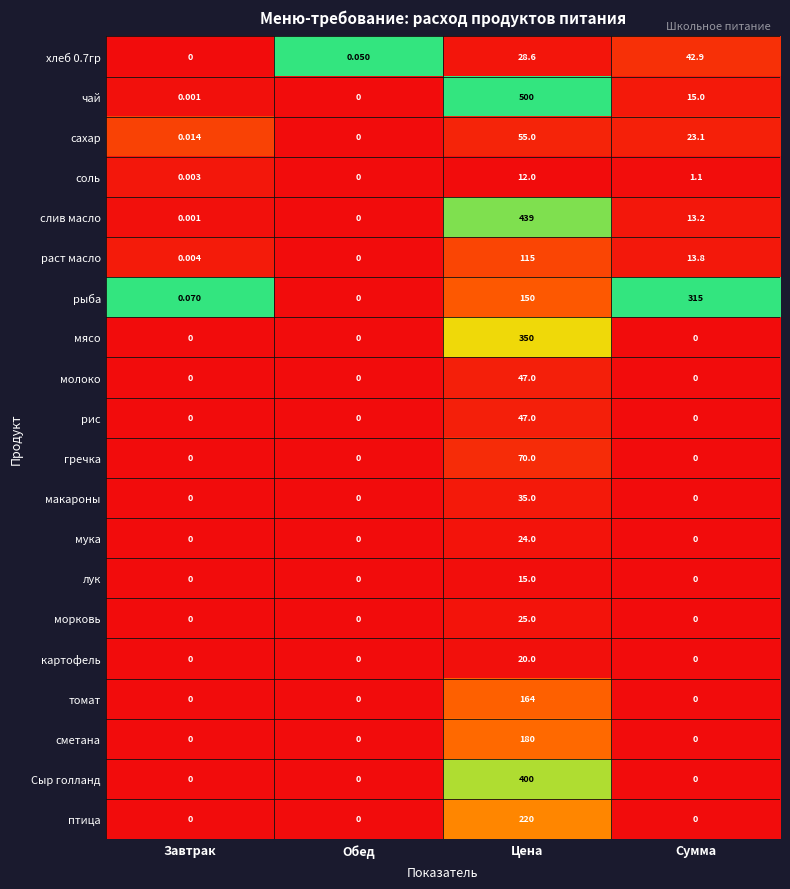

Rank the categories by чай value from lowest to highest.

Обед, Завтрак, Сумма, Цена